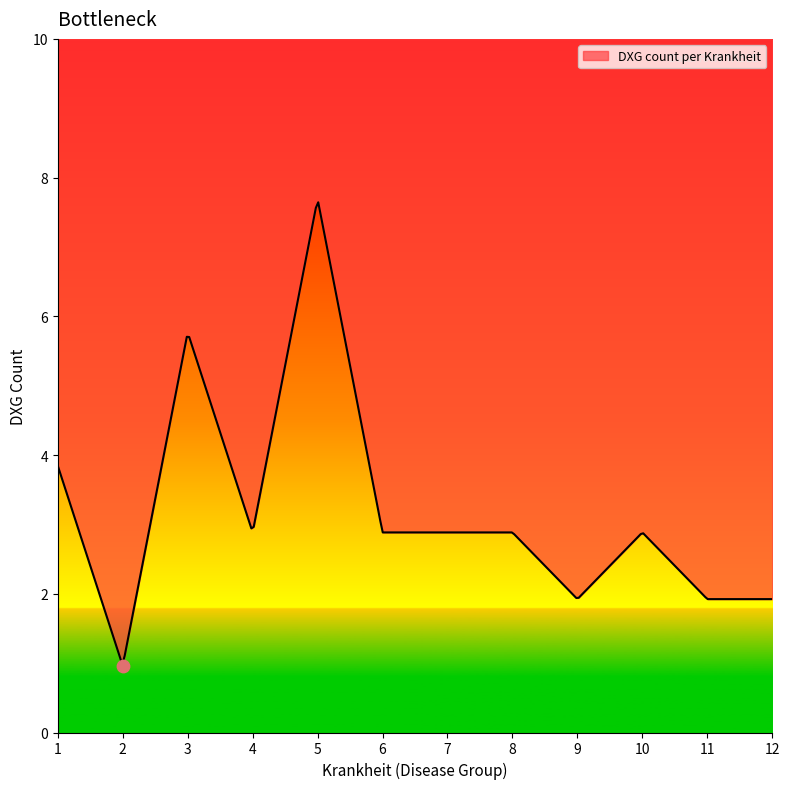

What is the ratio of the value at 7 to the value at 10?

1.0